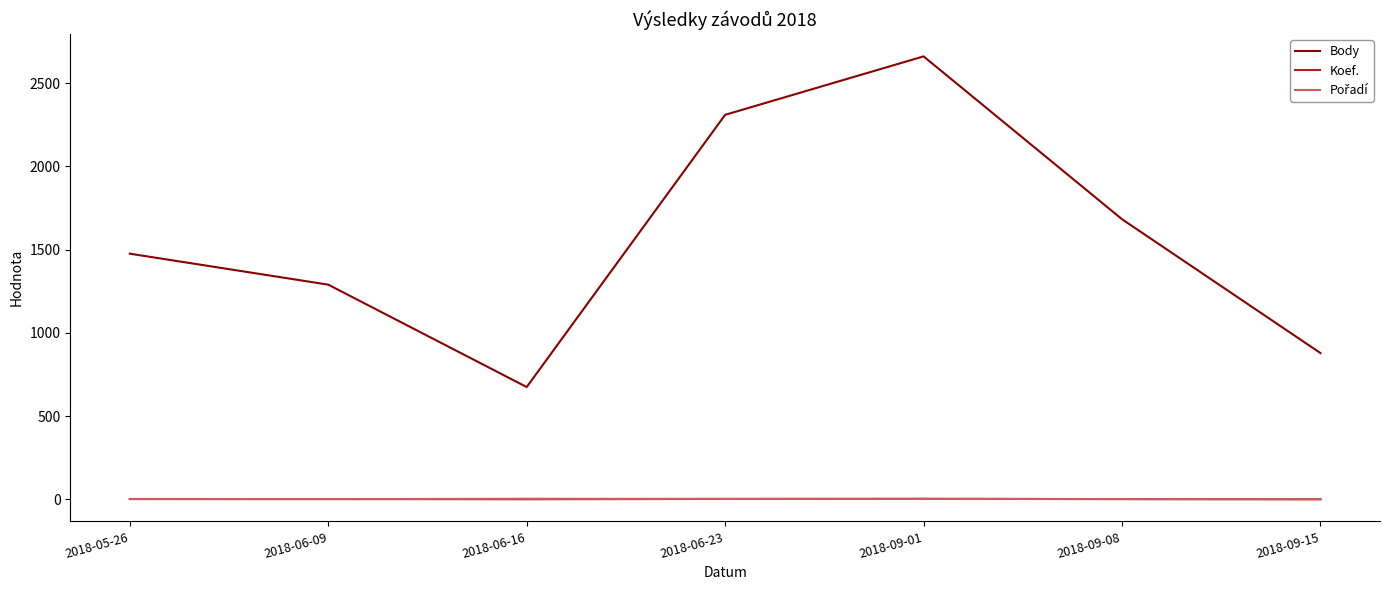

At which category is the sum across all series the highest?

2018-09-01